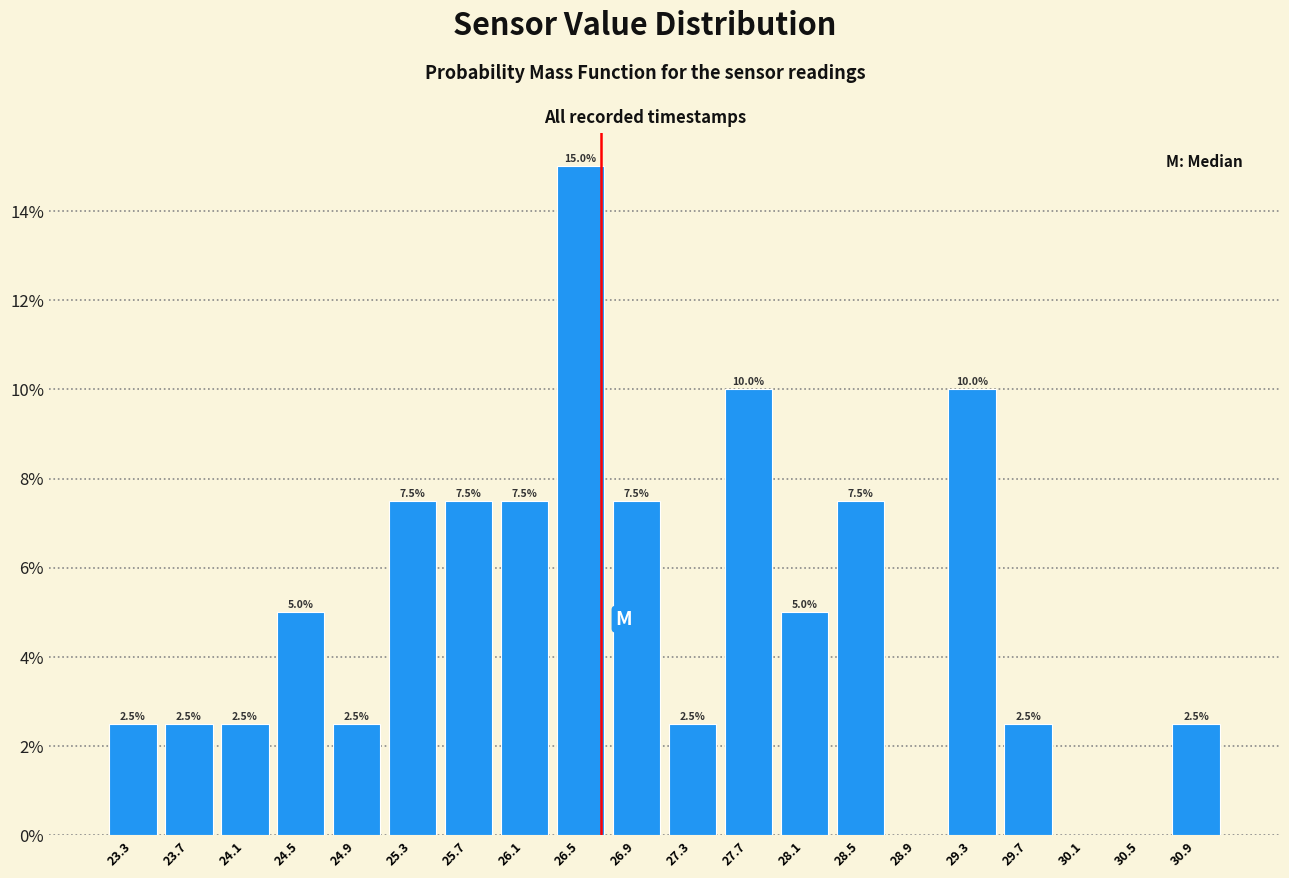

Which range on the x-axis has the tallest bar?

26.3 to 26.7